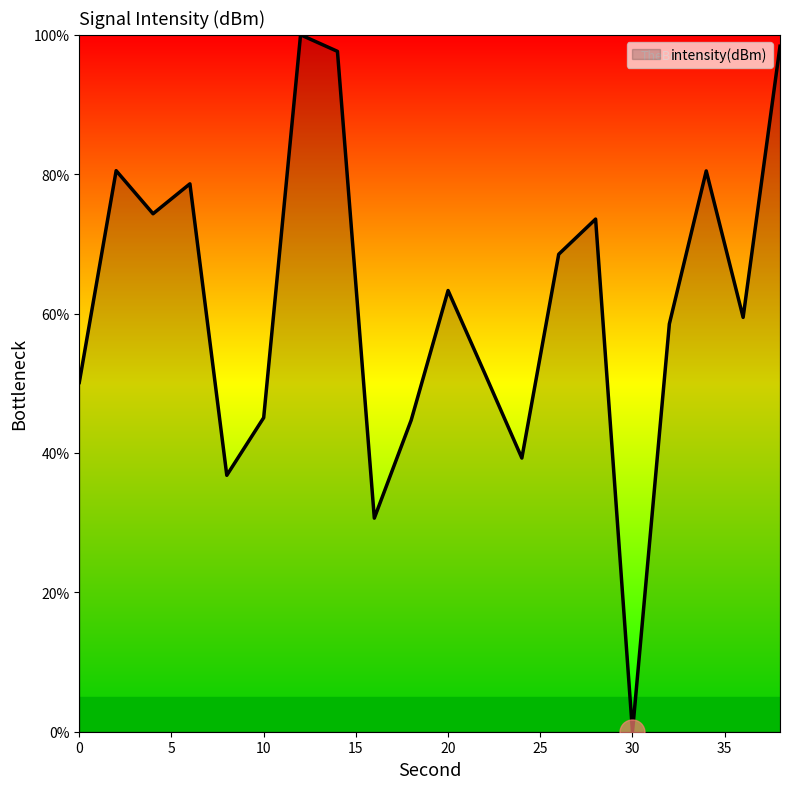

Count the number of values greater than 63.

10